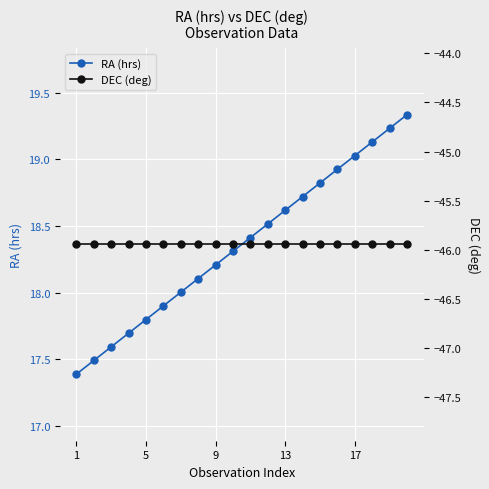

What is the difference between the highest and lowest values at 7?

64.1